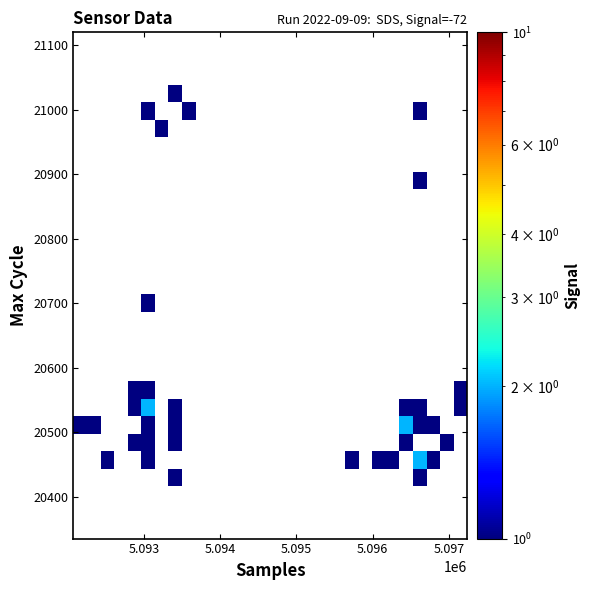

What Y value in the scatter plot is closest to 20727?

20697